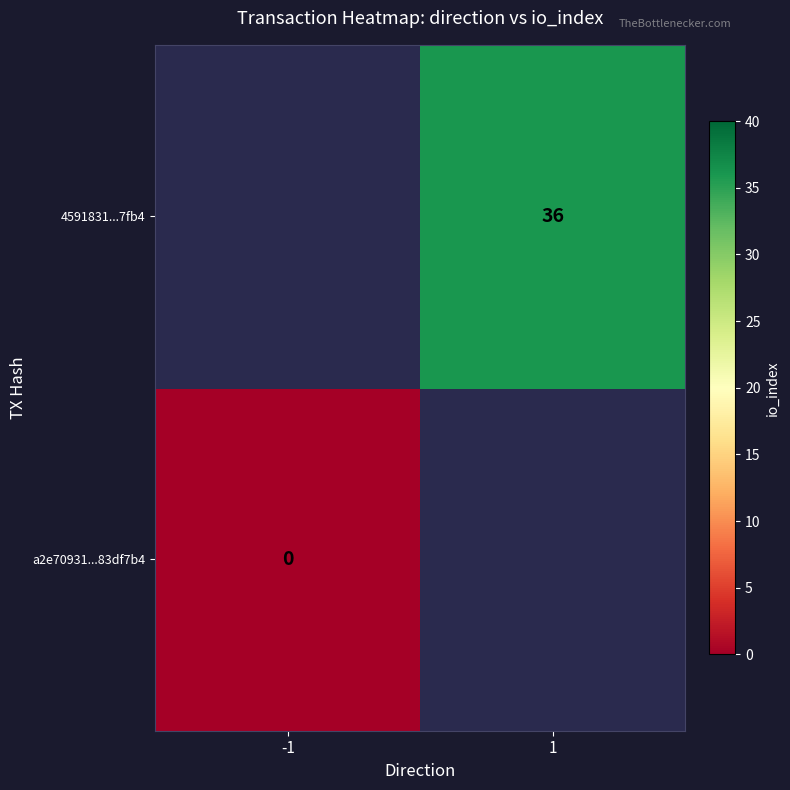

Is it true that 4591831...7fb4 equals 36 at 1?

True